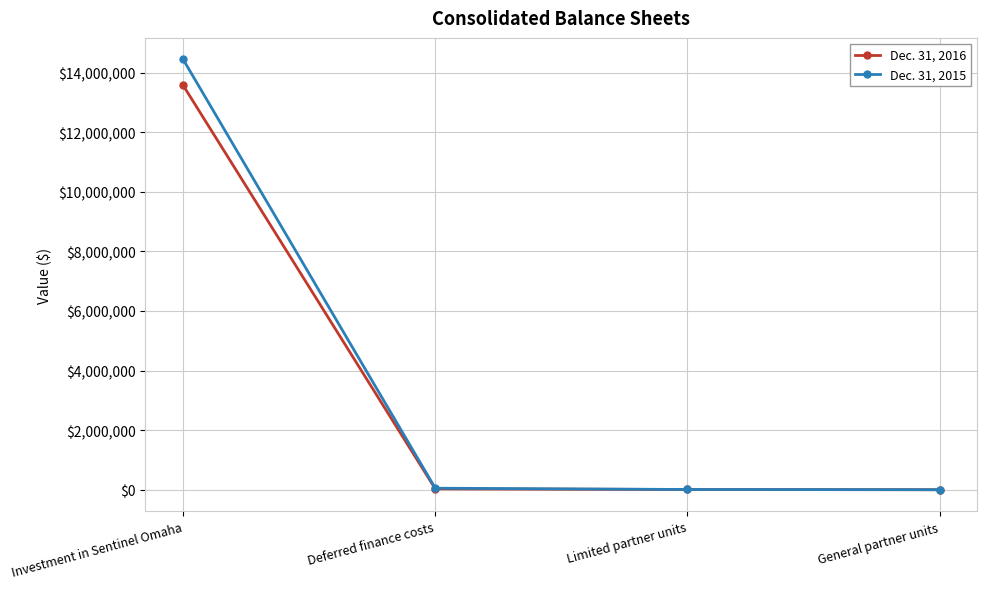

Is it true that Dec. 31, 2016 equals 13575238 at Investment in Sentinel Omaha?

True